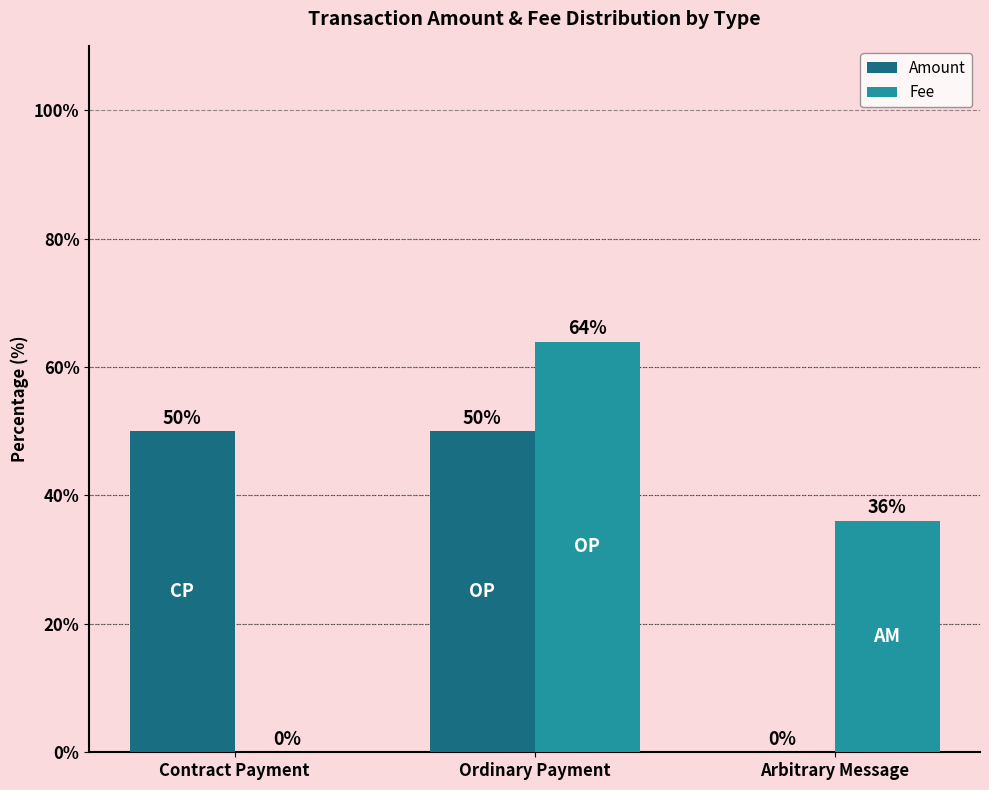

Which series changed the most between Ordinary Payment and Arbitrary Message?

Amount